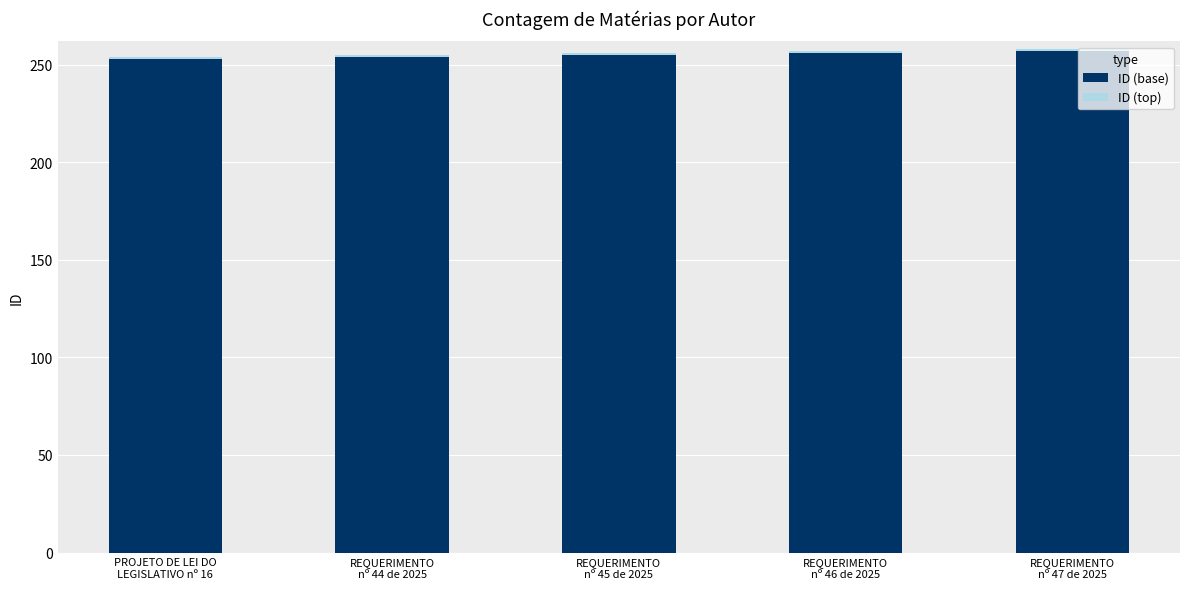

What is the average value of the ID (base) series?

255